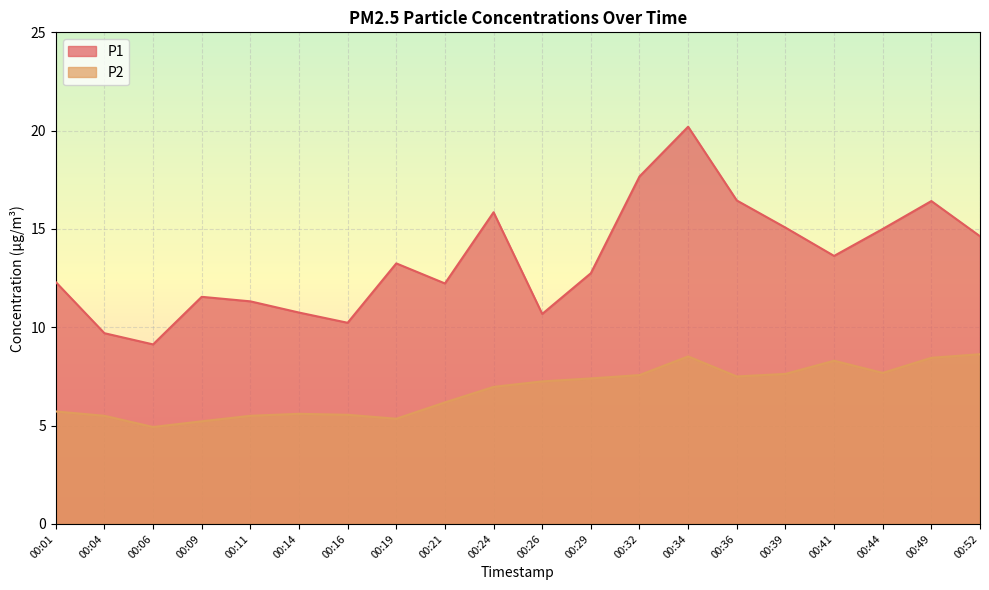

What is the difference between the maximum and minimum values in the P1 series?

11.1